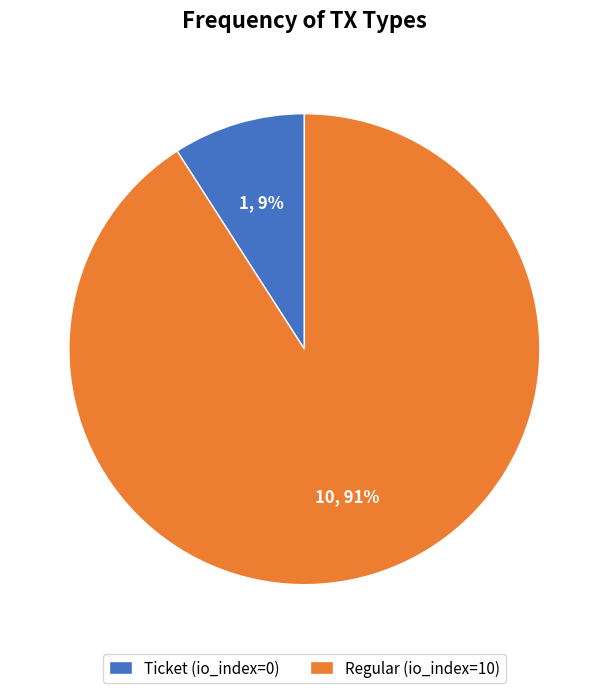

How many segments does this pie chart have?

2